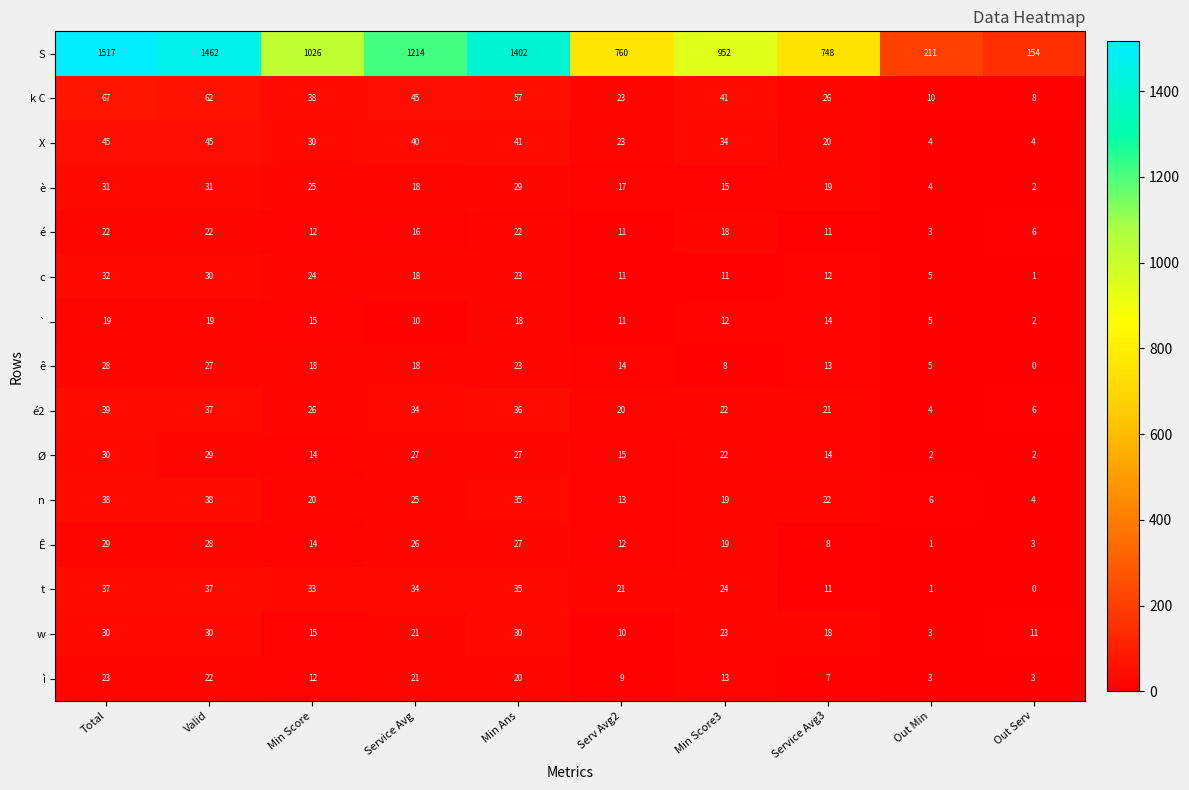

What is the difference between the c values at Valid and Serv Avg2?

19